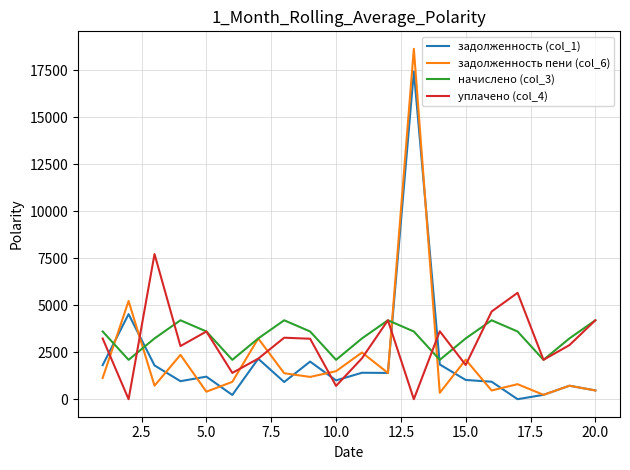

Which series has the largest range (max minus min)?

задолженность пени (col_6)